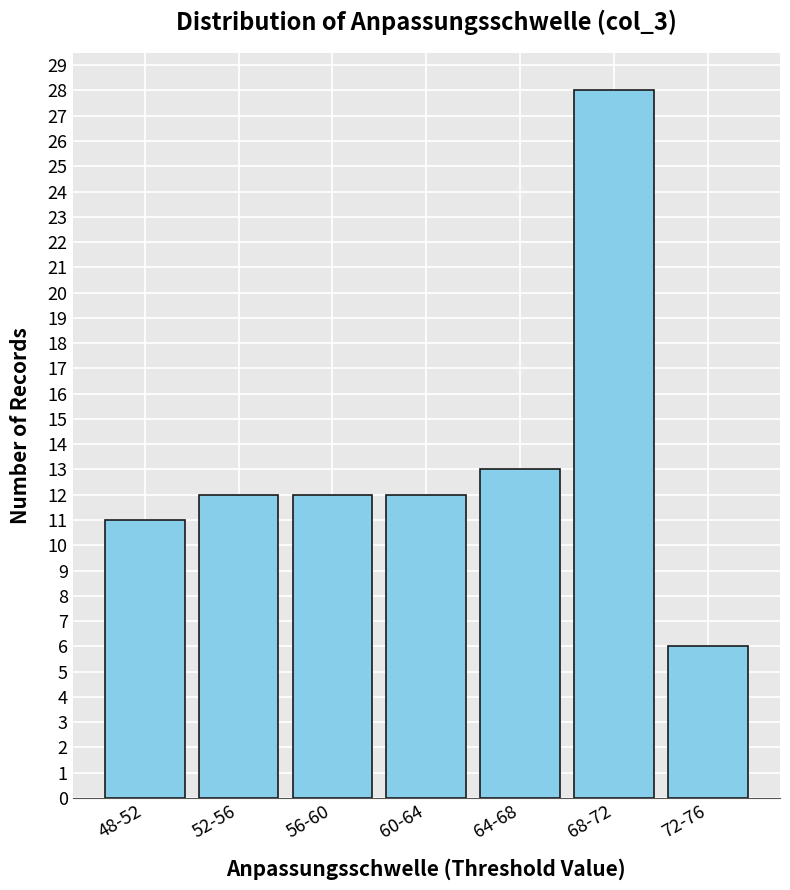

Reading left to right, what are all the values shown in this chart?

48-52=11	52-56=12	56-60=12	60-64=12	64-68=13	68-72=28	72-76=6